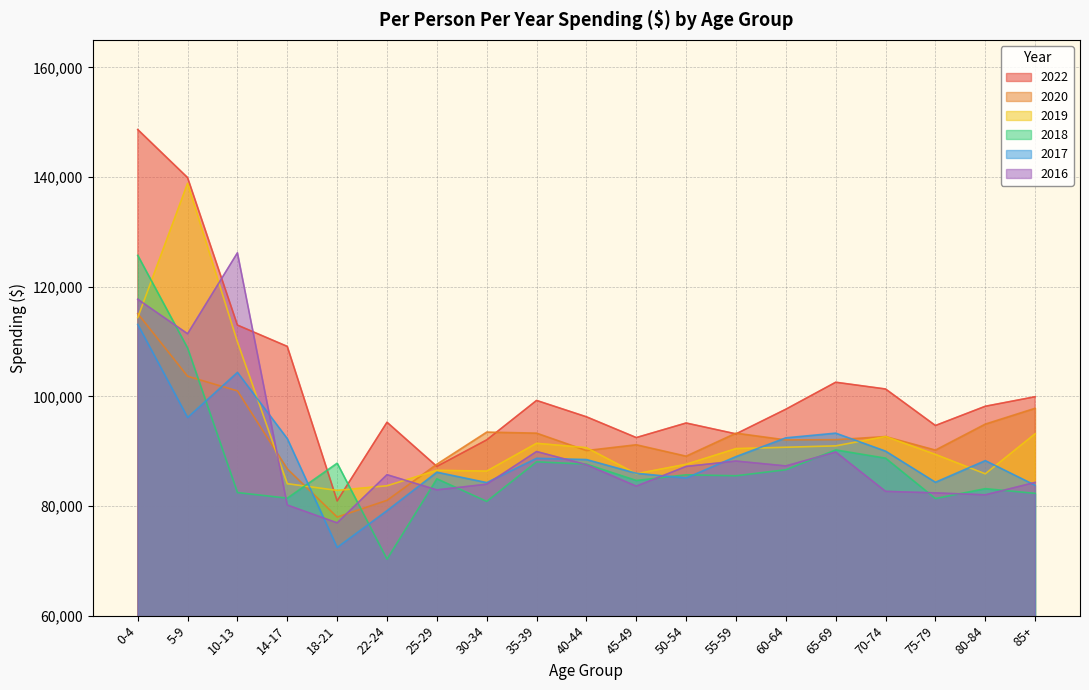

Where do 2019 and 2016 first cross each other?

0-4 and 5-9